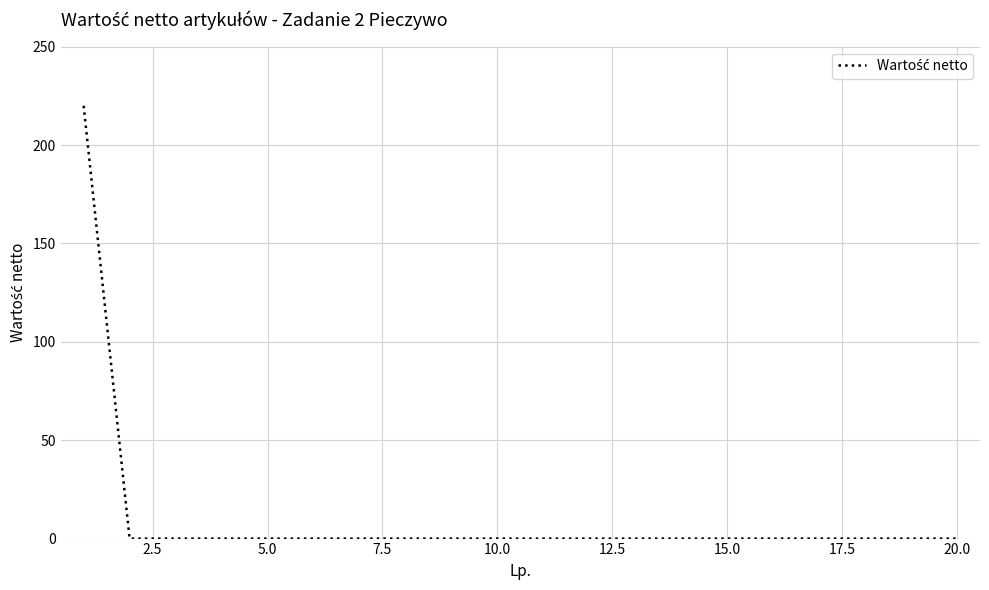

What is the greatest value displayed?

220